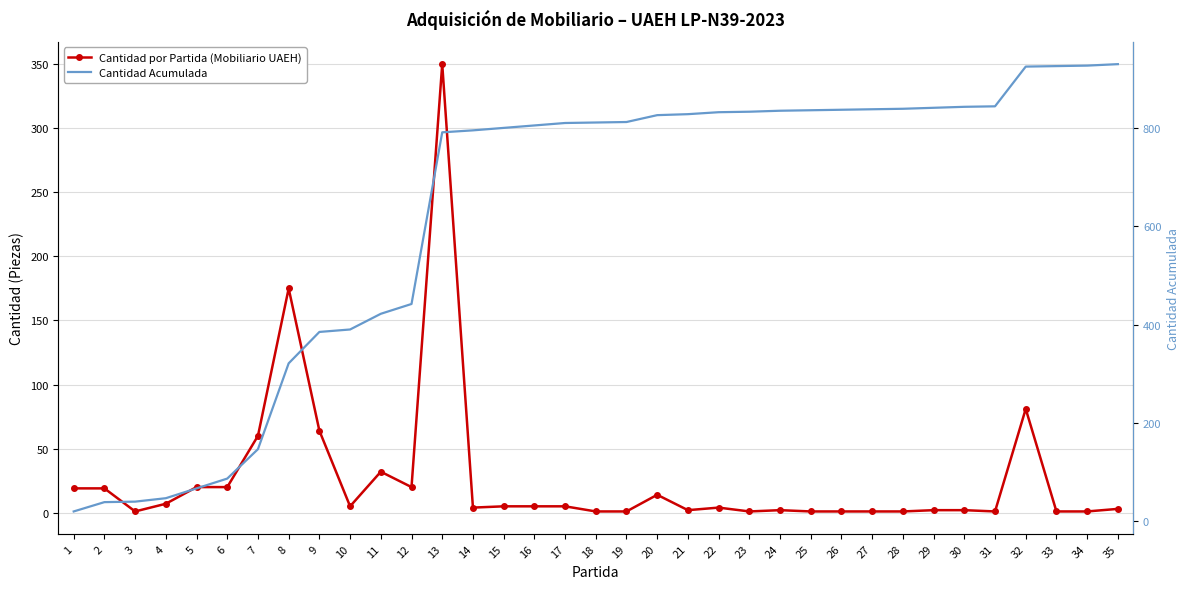

Is the value of Cantidad Acumulada at 15 greater than the value of Cantidad por Partida (Mobiliario UAEH) at 9?

Yes